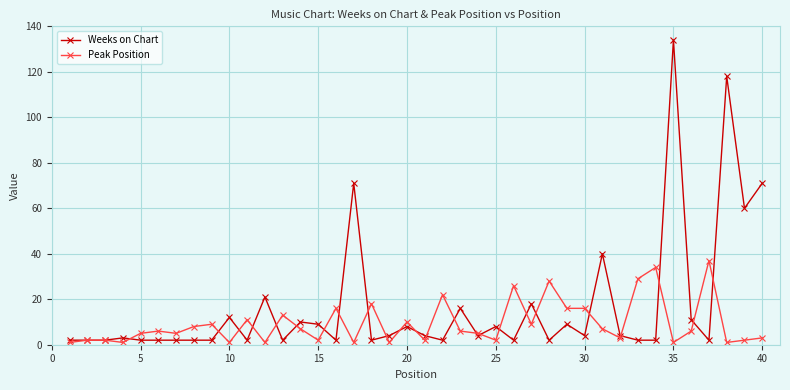

True or false: Peak Position has more than 0 points higher than both neighbors.

True